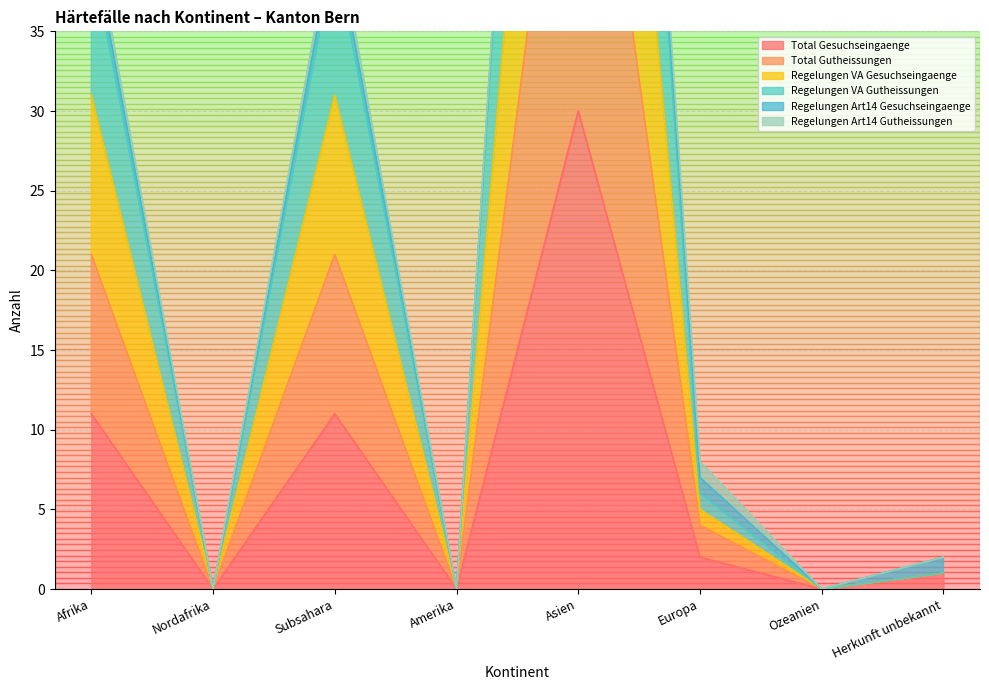

Which has a higher value, Amerika or Subsahara?

Subsahara